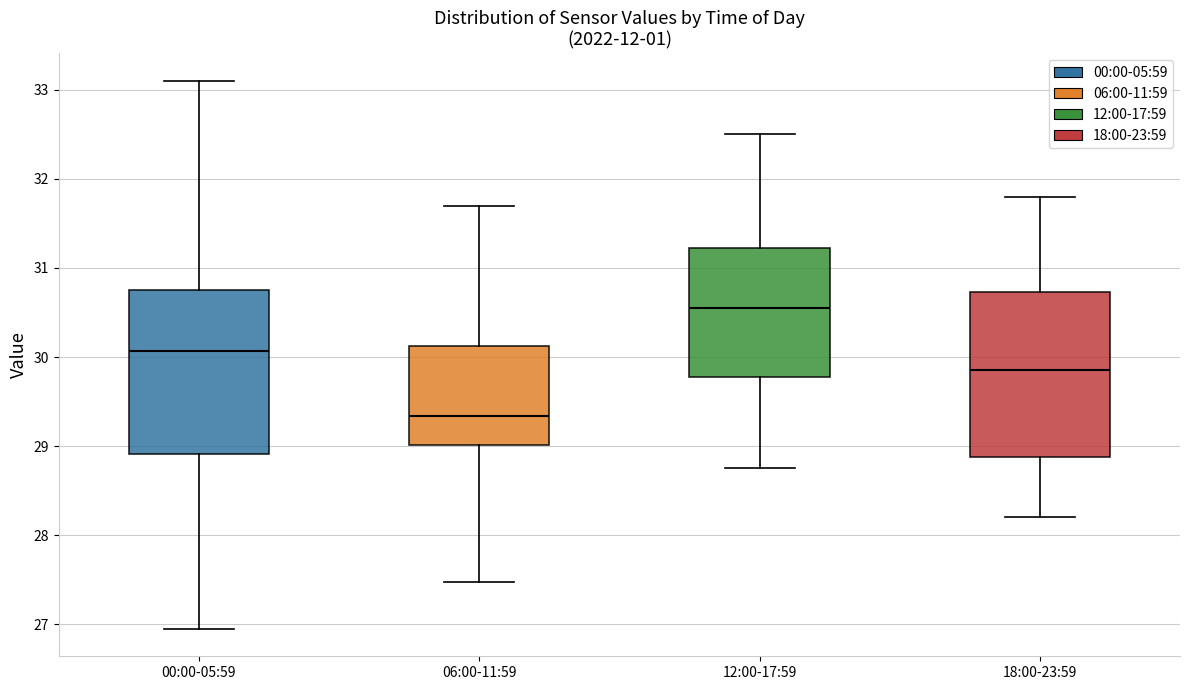

Which box has the highest median line?

12:00-17:59